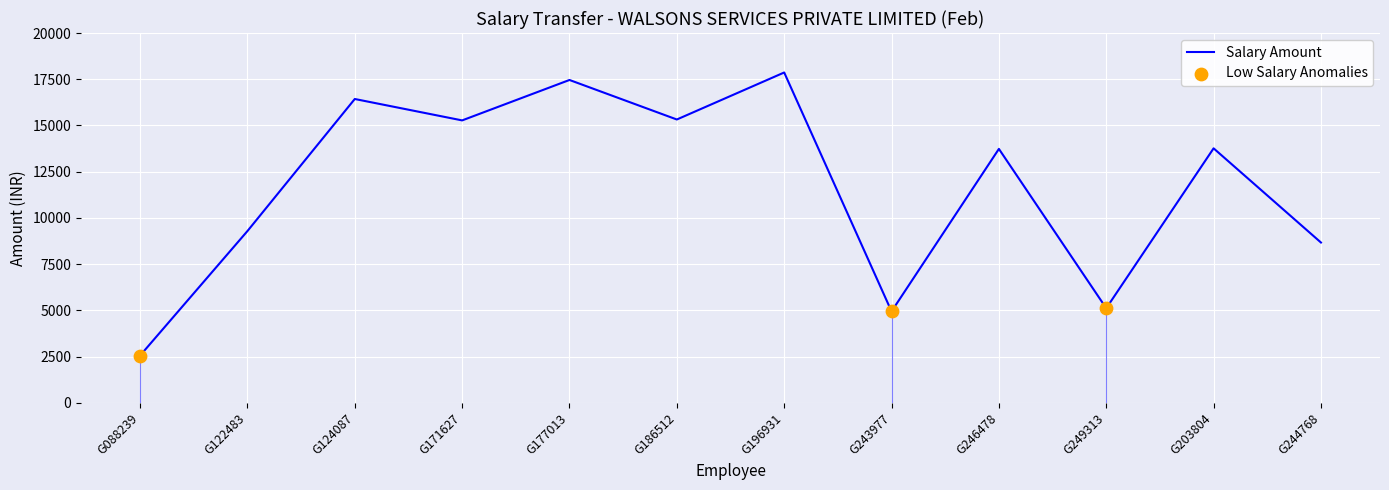

At which label is Salary Amount closest to 10207?

G122483